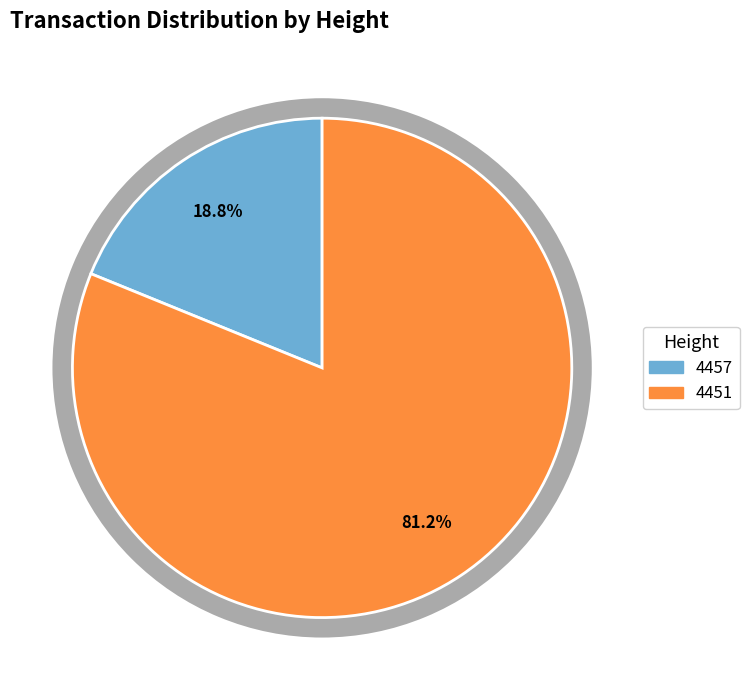

How many slices are in this pie chart?

2